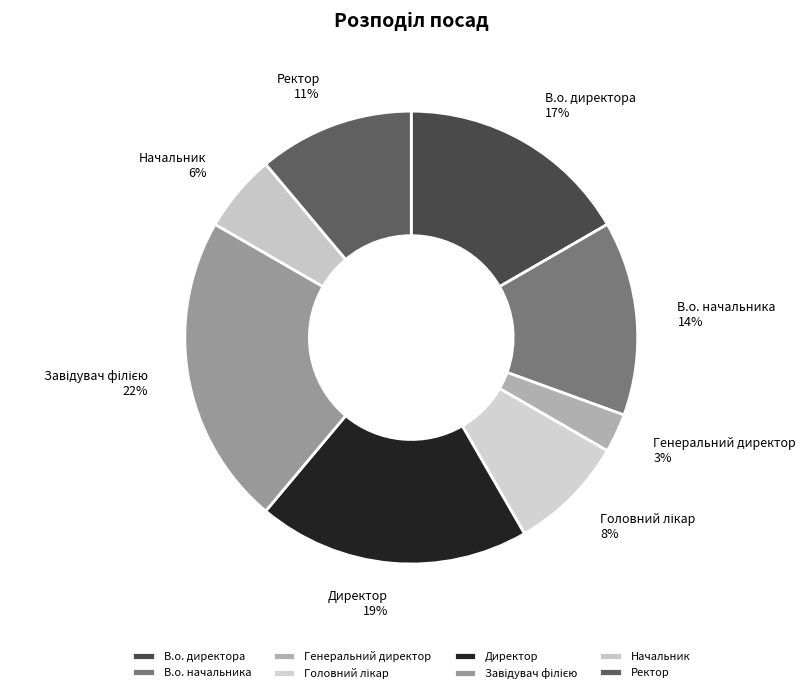

To the nearest percent, what portion does В.о. директора represent?

17%